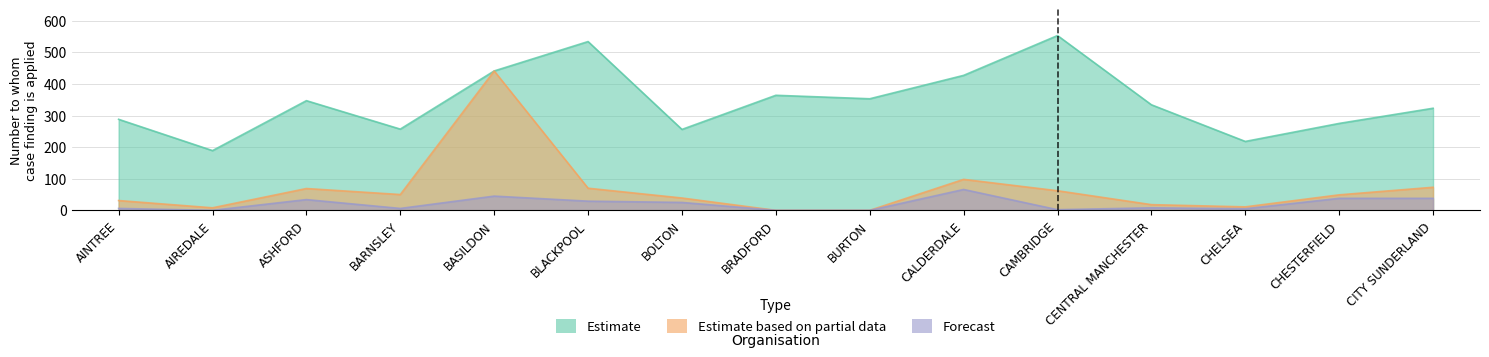

True or false: Estimate based on partial data and Estimate cross at least once.

False